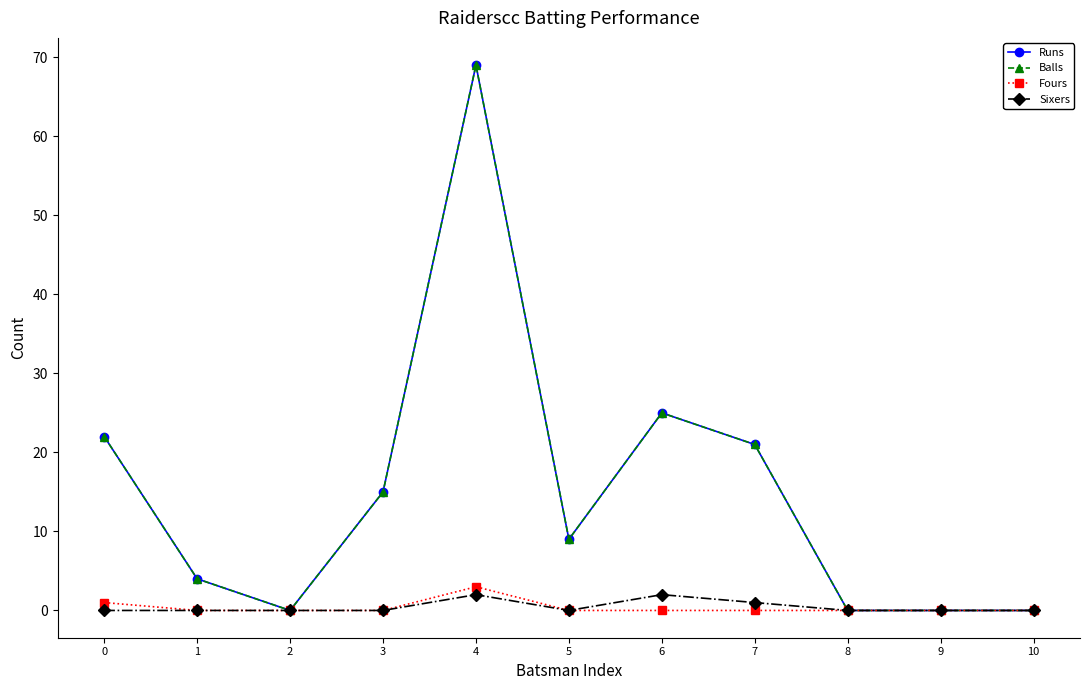

Does the chart have visible grid lines?

No